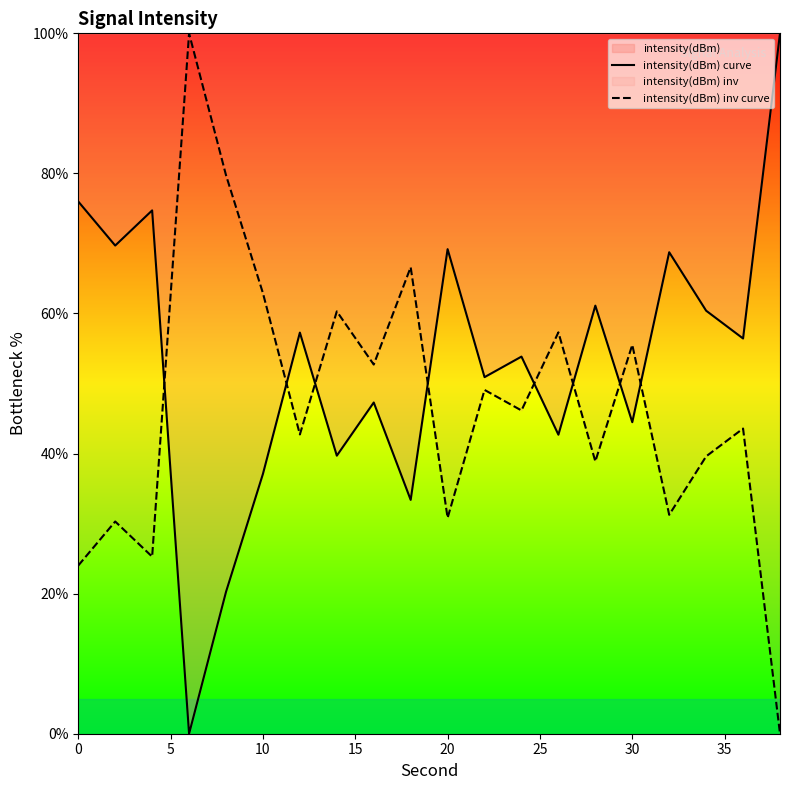

Rank the series by their average value, from lowest to highest.

intensity(dBm) inv curve, intensity(dBm) curve